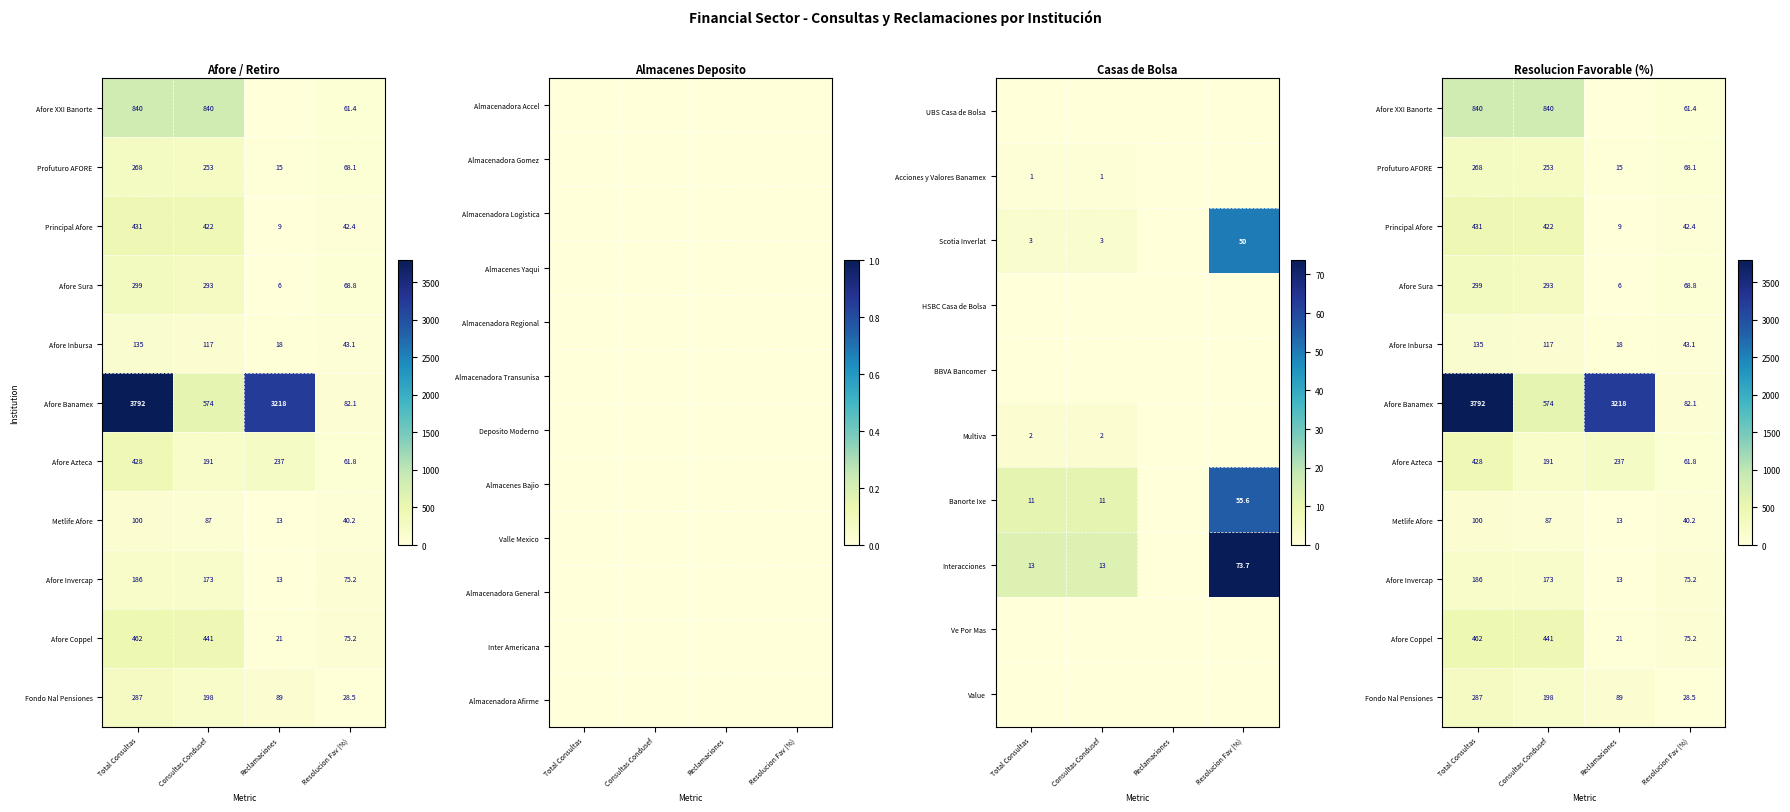

What is the difference between the Banorte Ixe values at Resolucion Fav (%) and Consultas Condusef?

44.6